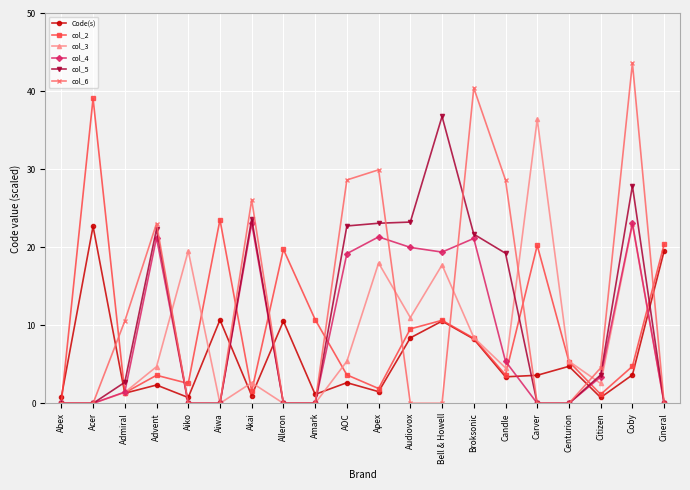

What is the difference between the highest and lowest values at Advent?

20.7